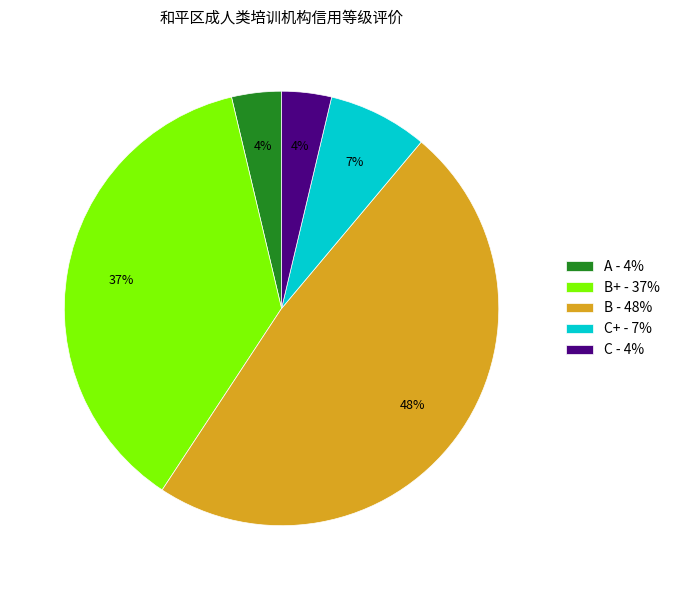

What is the largest slice in the pie chart?

B - 48%